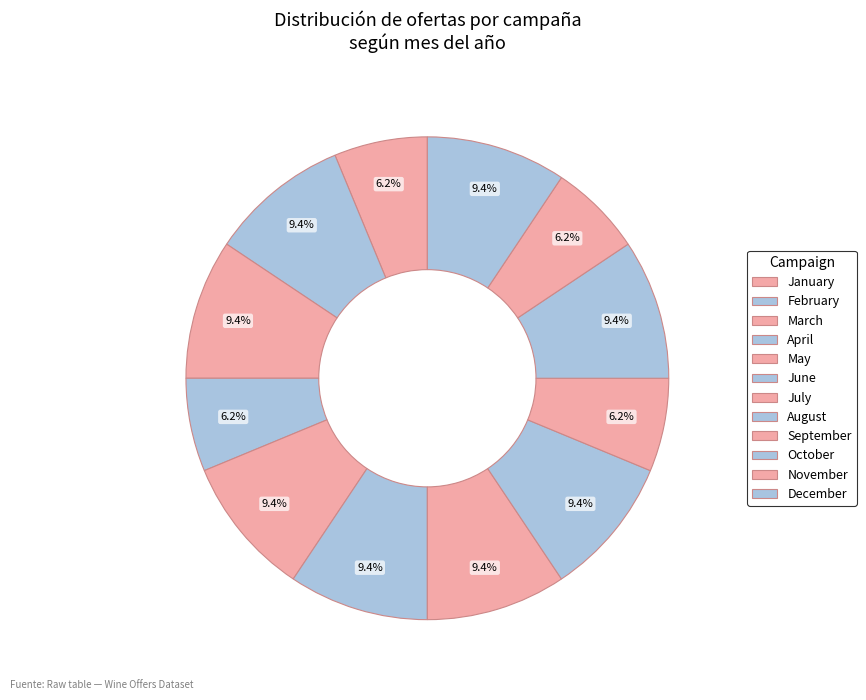

Which has a higher value, June or May?

June